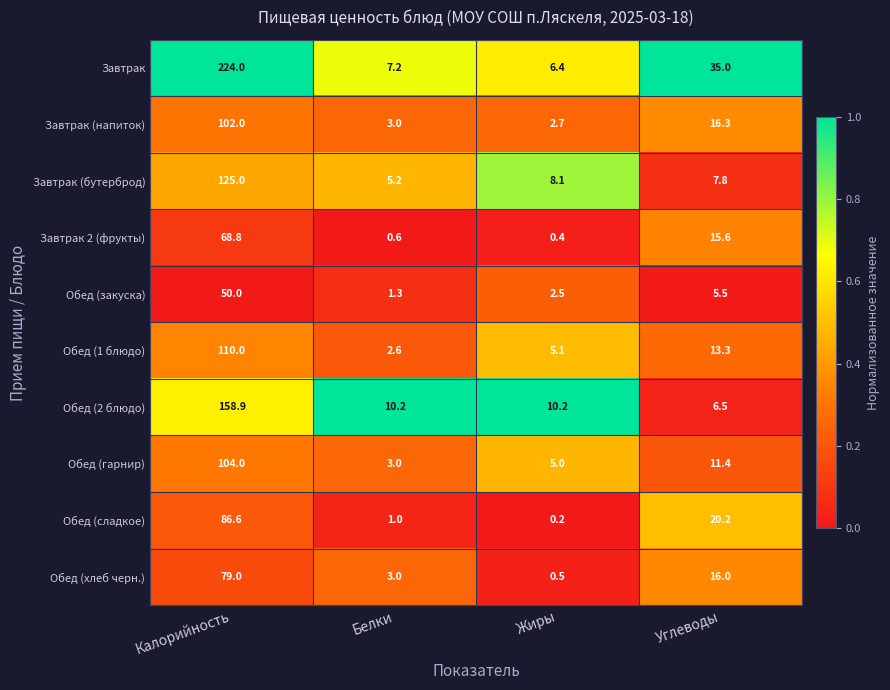

Where does the Обед (закуска) series first go above 5?

Калорийность